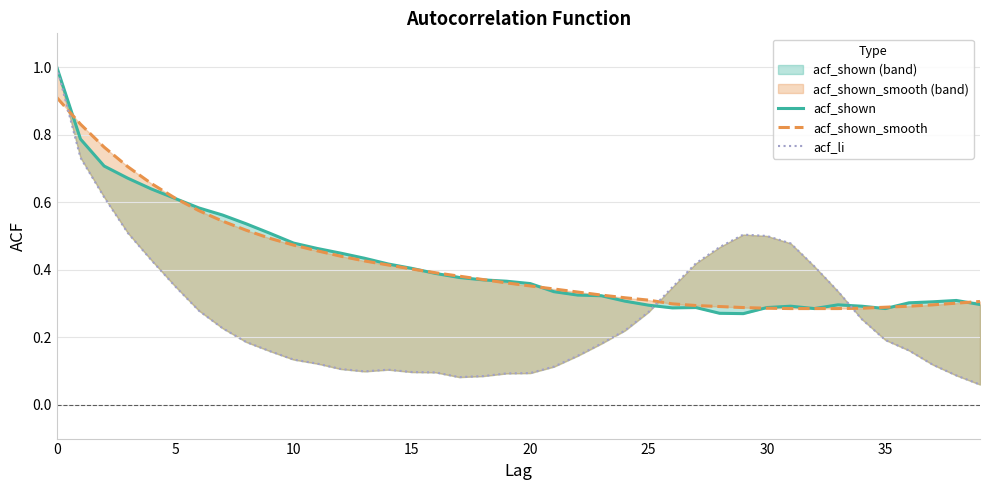

Which series has the largest range (max minus min)?

acf_li